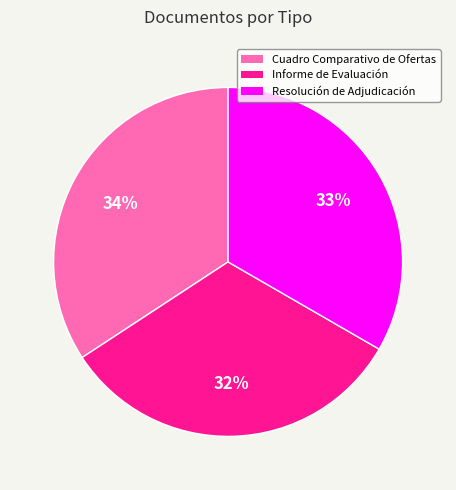

How many segments does this pie chart have?

3